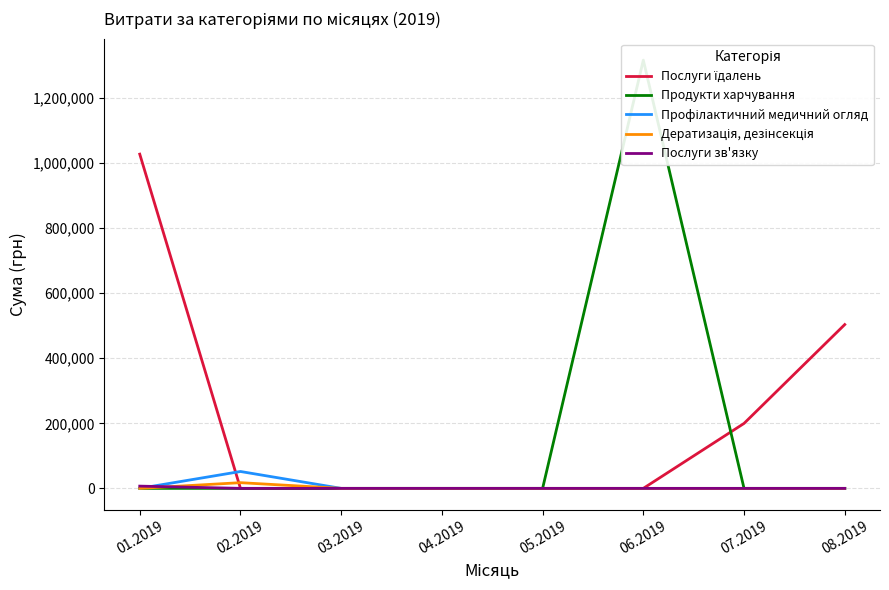

Is it true that Послуги їдалень equals 1027781.9 at 01.2019?

True